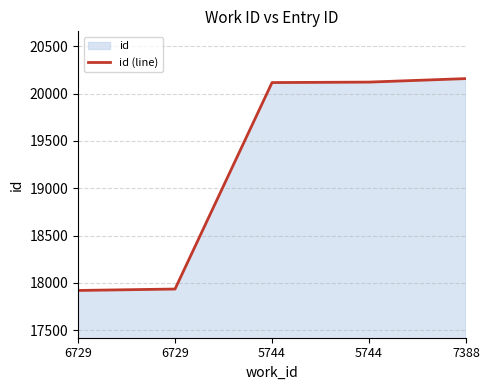

Is it true that the value at 6729 is 17934?

True